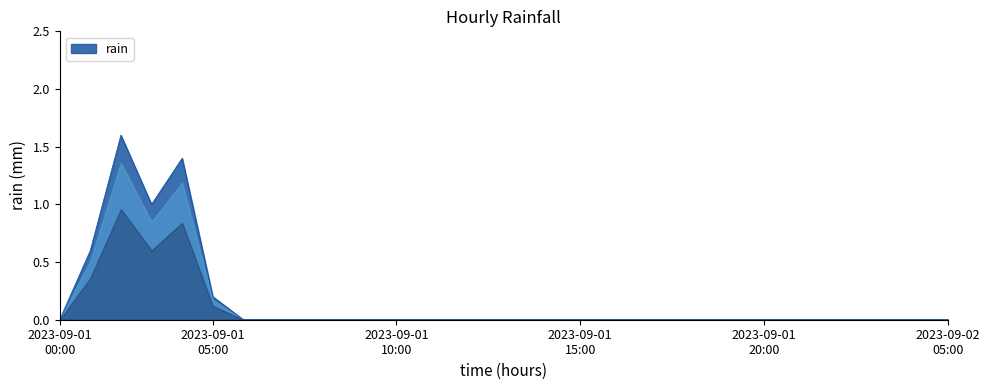

What is the difference between the maximum and minimum values?

1.6